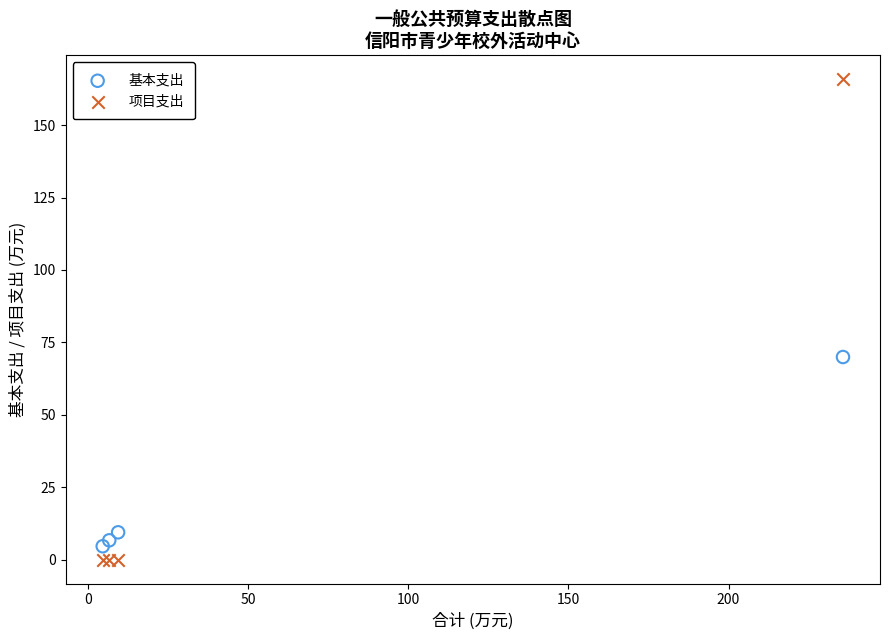

Which series reaches the maximum Y coordinate?

项目支出